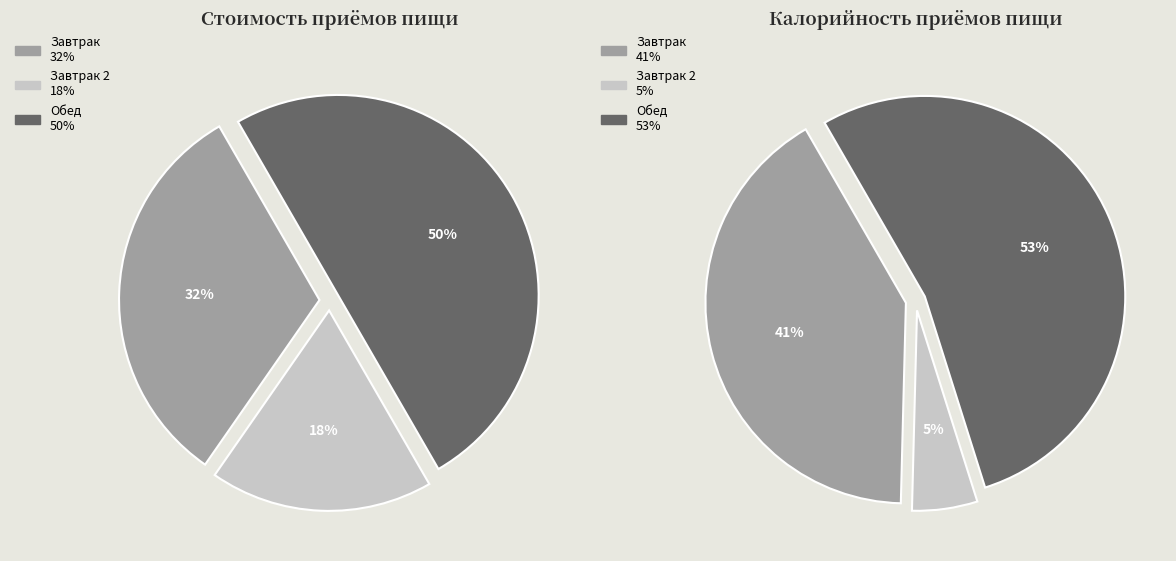

To the nearest percent, what is the difference between the Обед and Завтрак 2 slice percentages?

32%